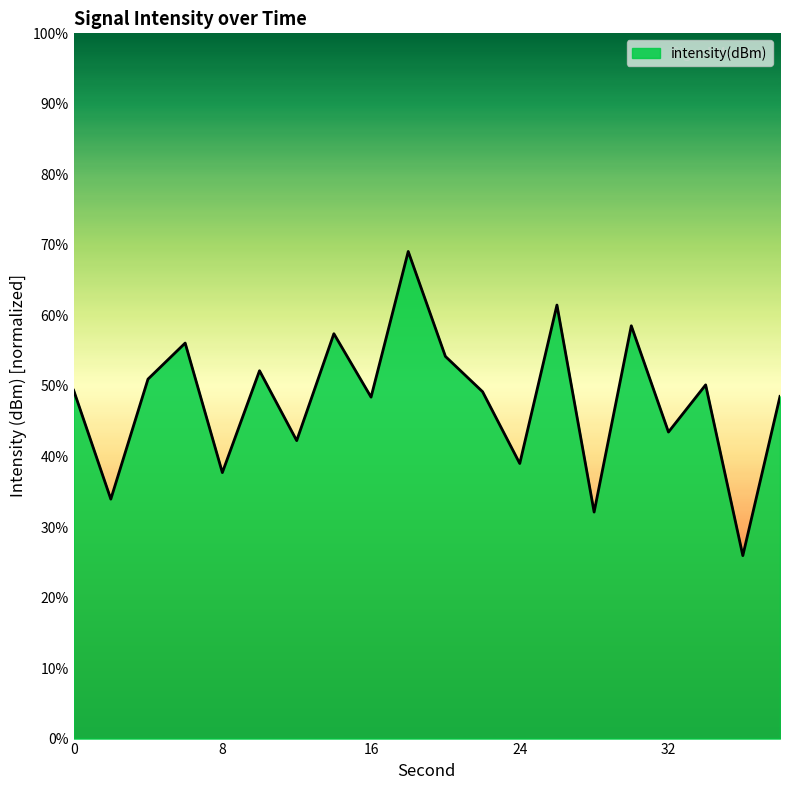

What is the greatest value displayed?

69.1